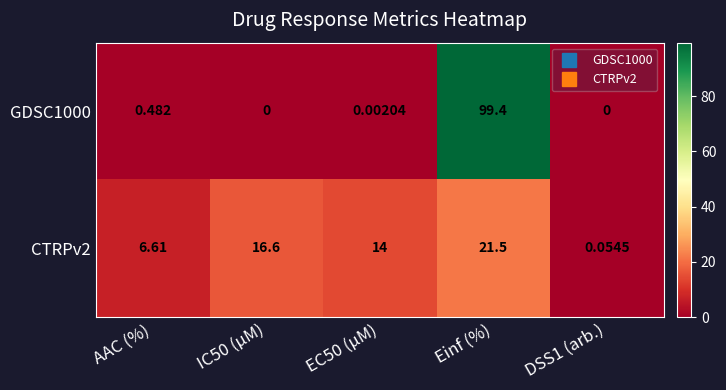

Which series has the widest spread of values?

GDSC1000